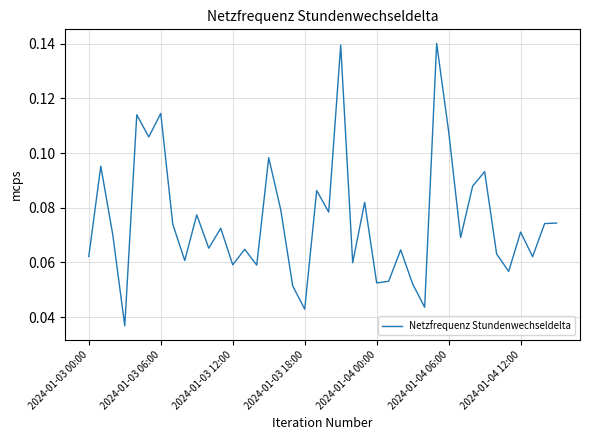

How many interior local peaks (higher than both neighbors) does the data have?

14